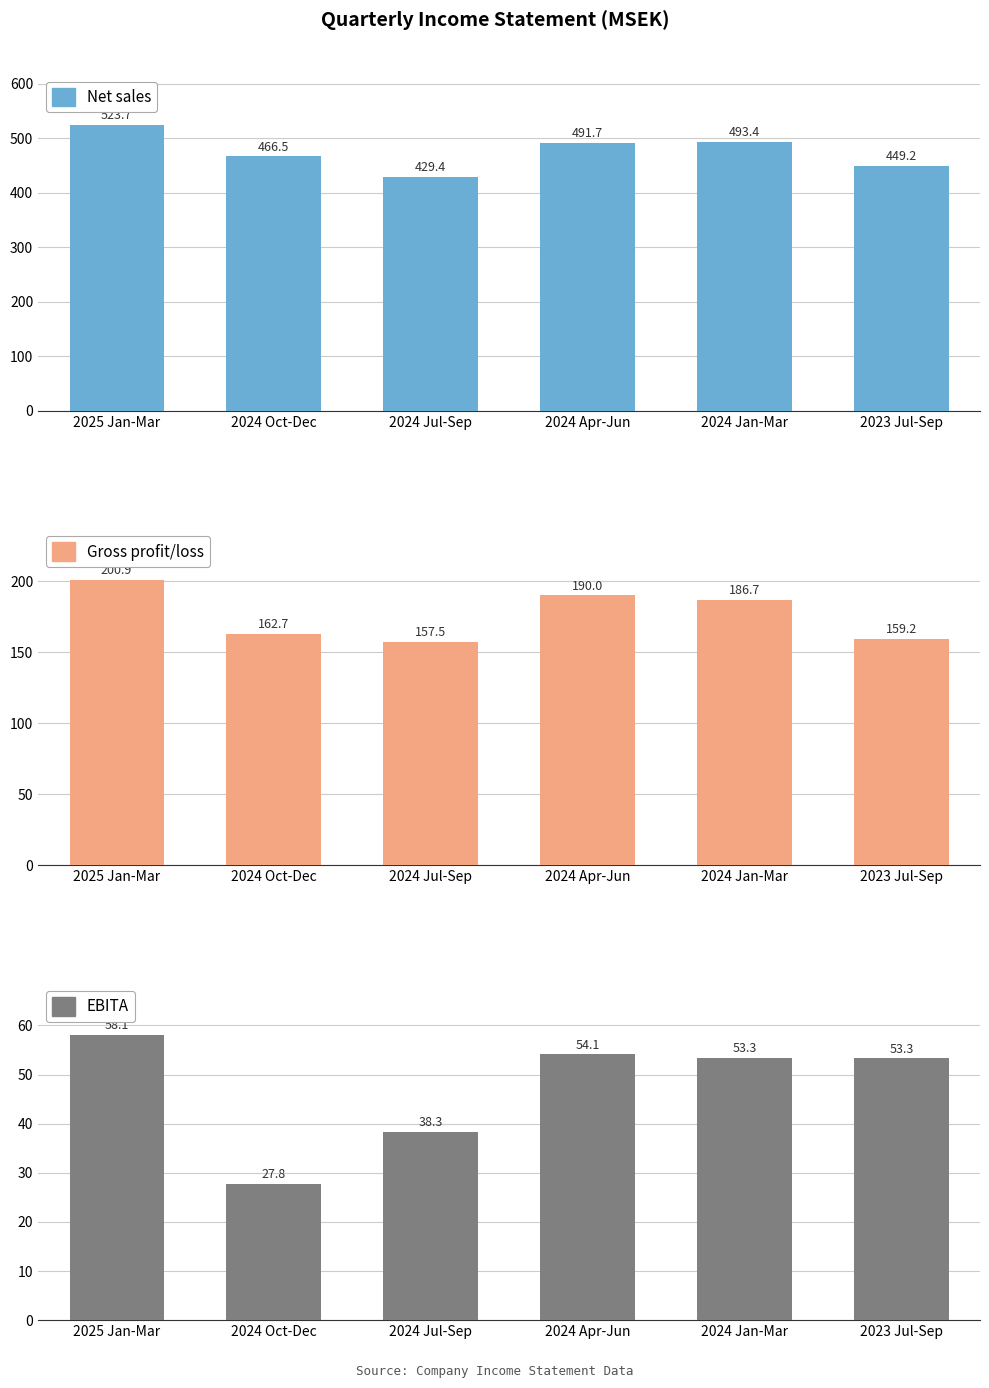

What are all the series names shown in the legend?

Net sales, Gross profit/loss, EBITA